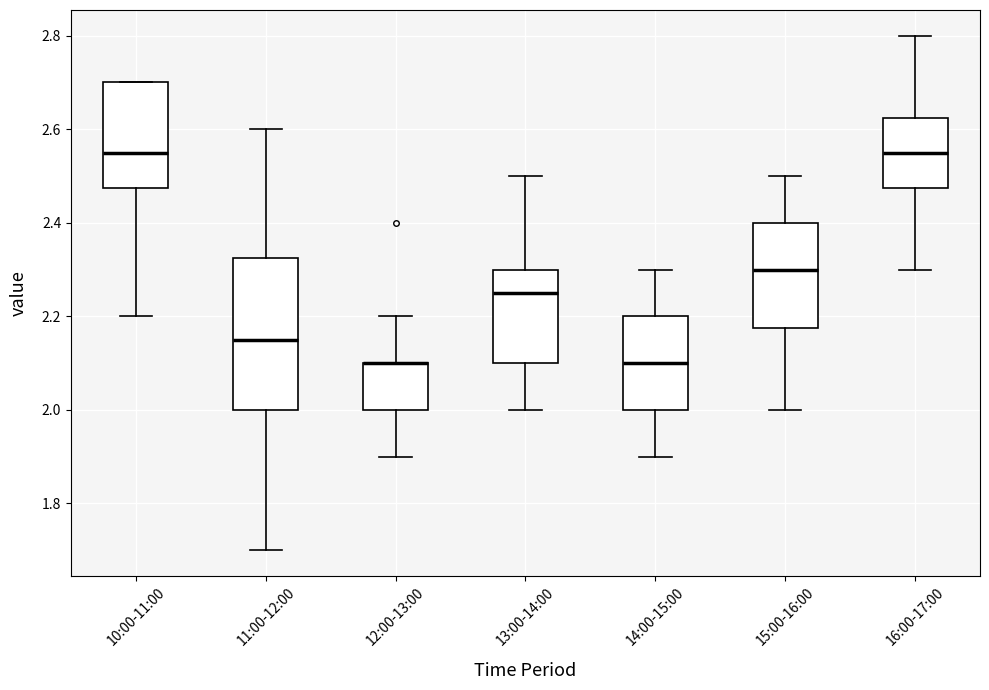

Reading left to right, transcribe this box plot: for each box, give where its median line is, the range the box spans, and where its two whiskers end, as read against the y-axis. The values are not printed on the chart, so give them approximately, as read against the axis.

10:00-11:00: median 2.56, box 2.48 to 2.70, whiskers 2.20 to 2.70
11:00-12:00: median 2.16, box 2.00 to 2.32, whiskers 1.70 to 2.60
12:00-13:00: median 2.10 (drawn on the box's upper edge), box 2.00 to 2.10, whiskers 1.90 to 2.20
13:00-14:00: median 2.26, box 2.10 to 2.30, whiskers 2.00 to 2.50
14:00-15:00: median 2.10, box 2.00 to 2.20, whiskers 1.90 to 2.30
15:00-16:00: median 2.30, box 2.18 to 2.40, whiskers 2.00 to 2.50
16:00-17:00: median 2.56, box 2.48 to 2.62, whiskers 2.30 to 2.80